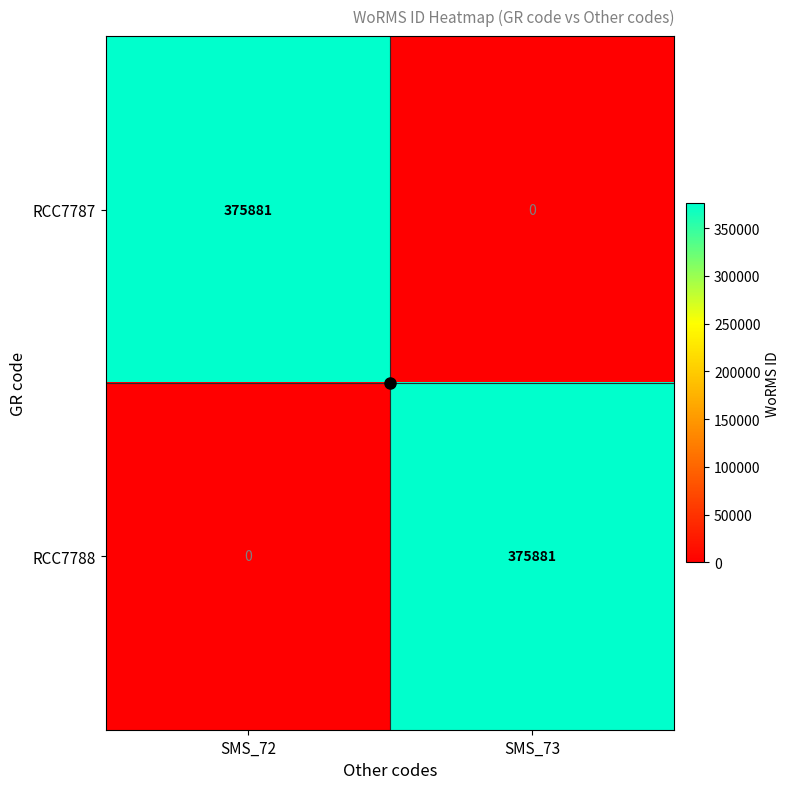

At which label is RCC7787 closest to 187940?

SMS_73